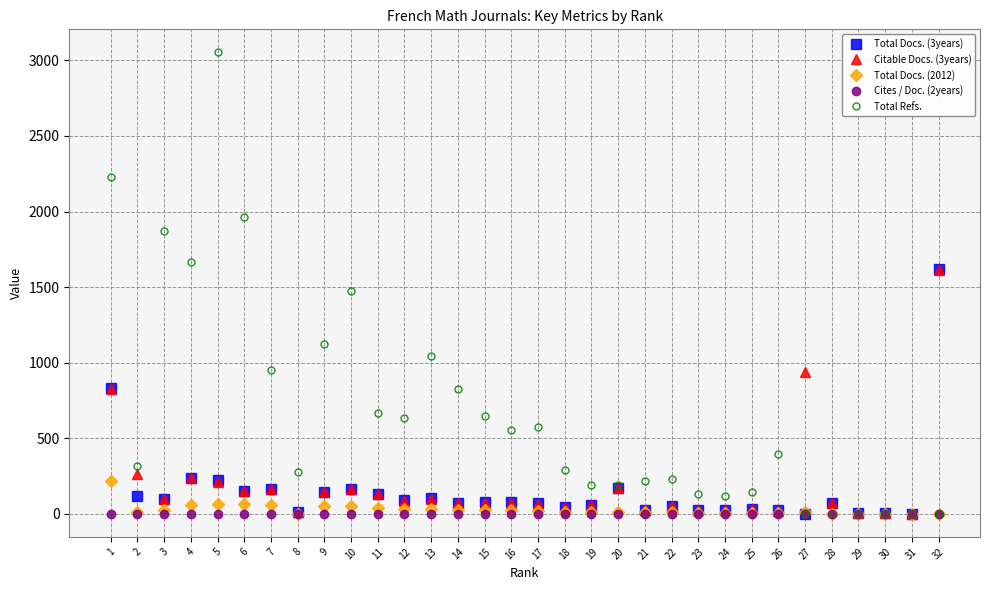

What is the difference between the maximum and second lowest values in the Total Docs. (3years) series?

1617